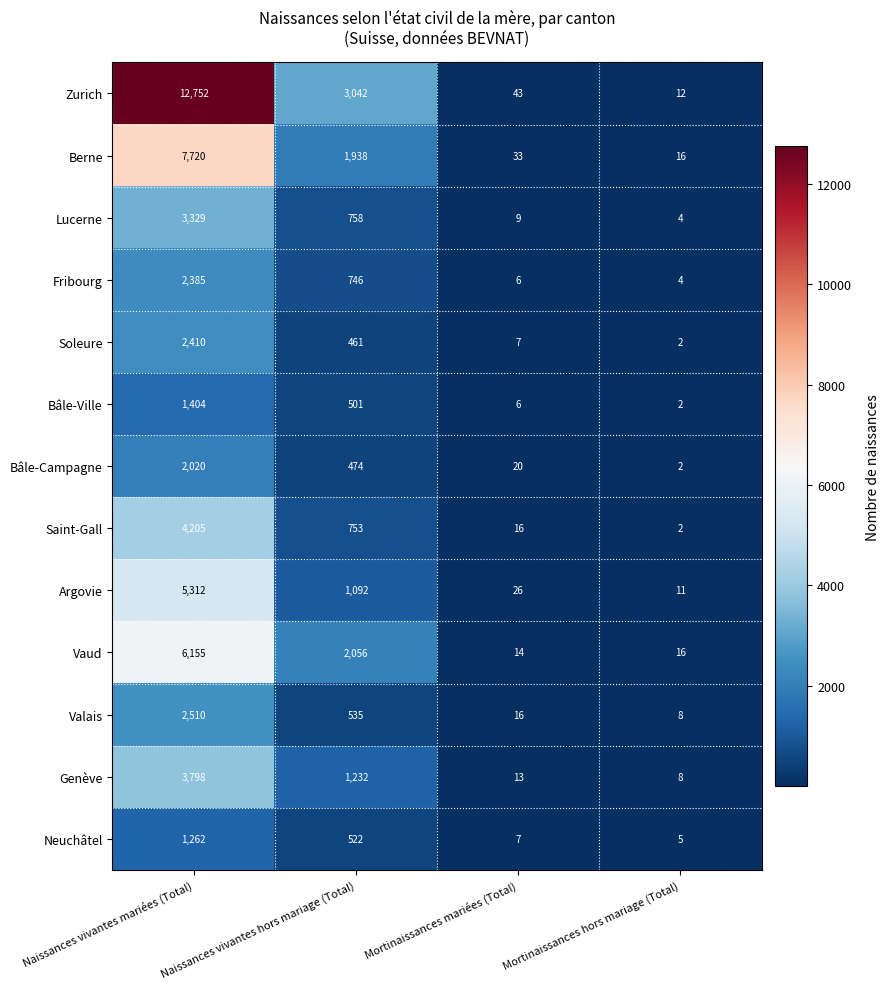

Which category has the highest value in the Valais series?

Naissances vivantes mariées (Total)